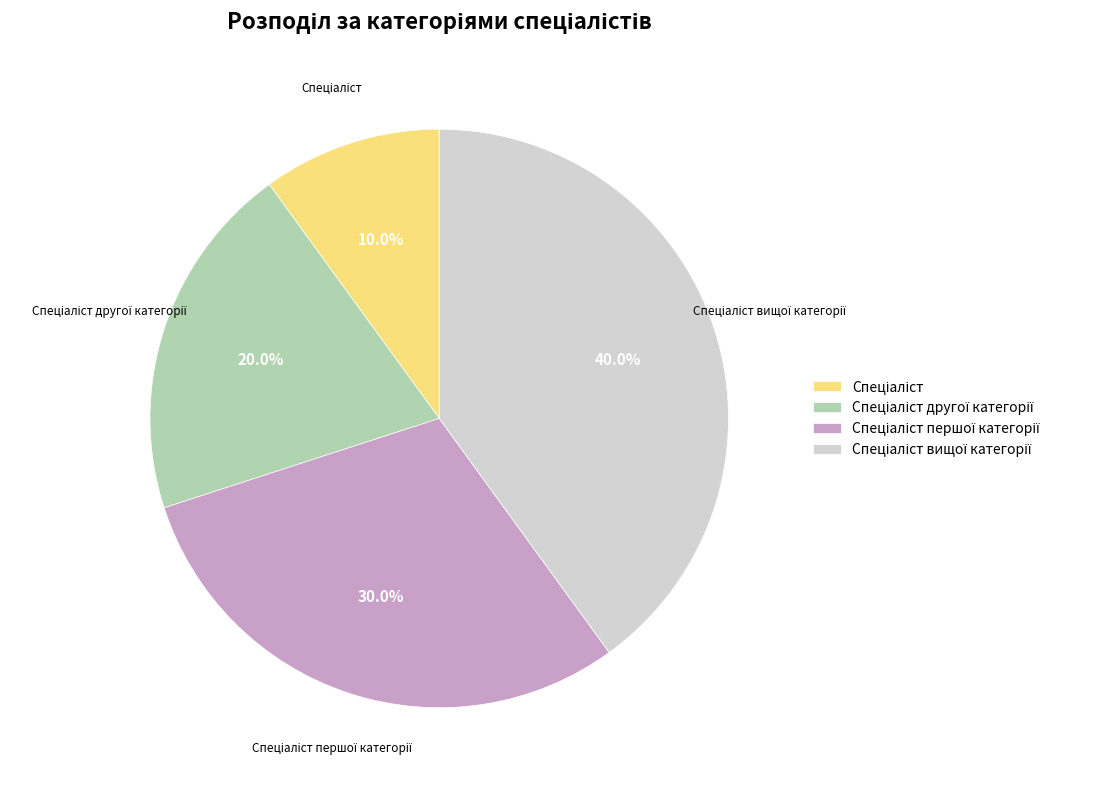

Is there a majority slice in this chart?

No